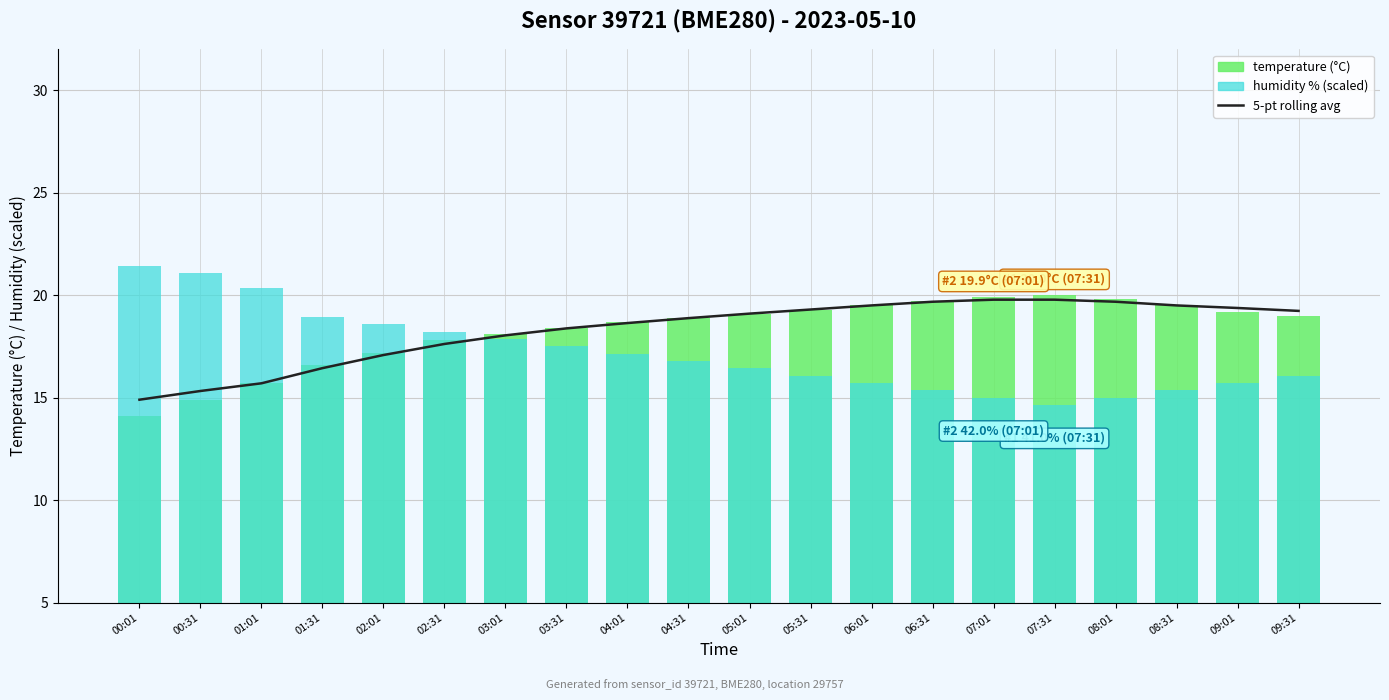

Rank the categories by temperature value from highest to lowest.

07:31, 07:01, 08:01, 06:31, 06:01, 08:31, 05:31, 09:01, 05:01, 09:31, 04:31, 04:01, 03:31, 03:01, 02:31, 02:01, 01:31, 01:01, 00:31, 00:01